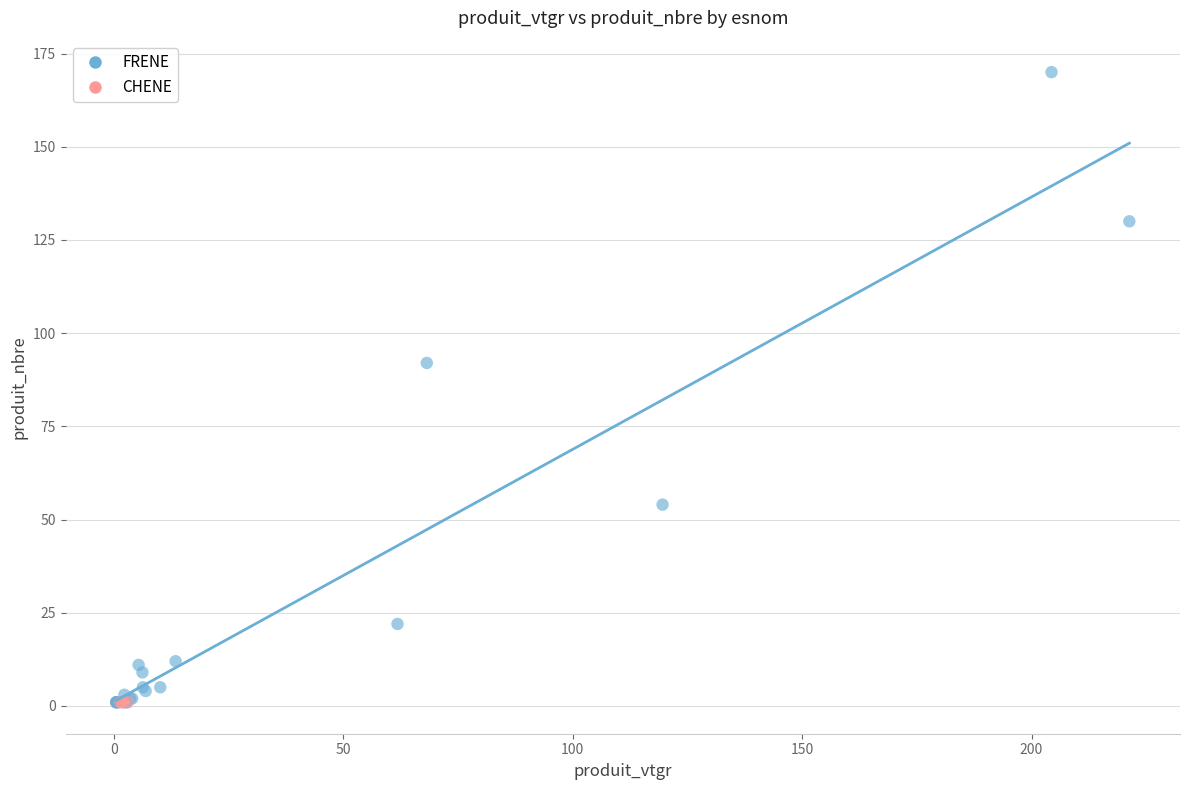

Which series reaches the maximum Y coordinate?

FRENE